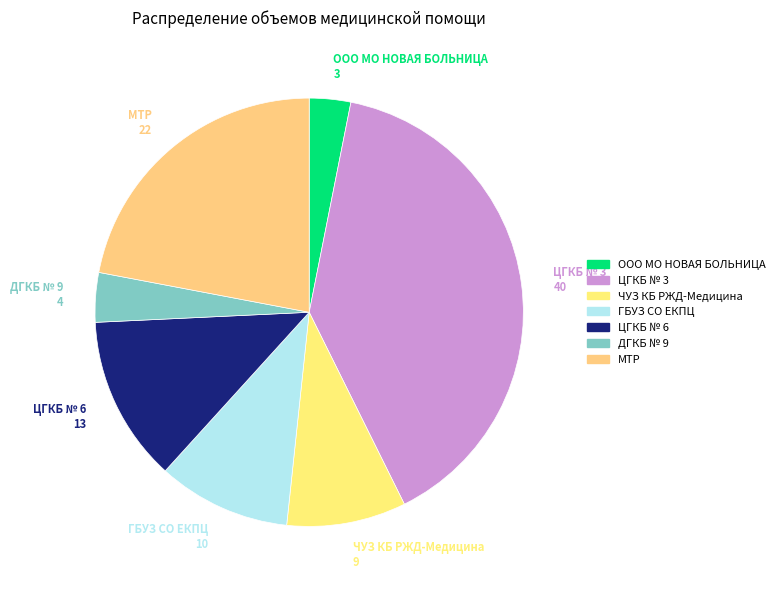

True or false: ЧУЗ КБ РЖД-Медицина accounts for 9% of the total.

True